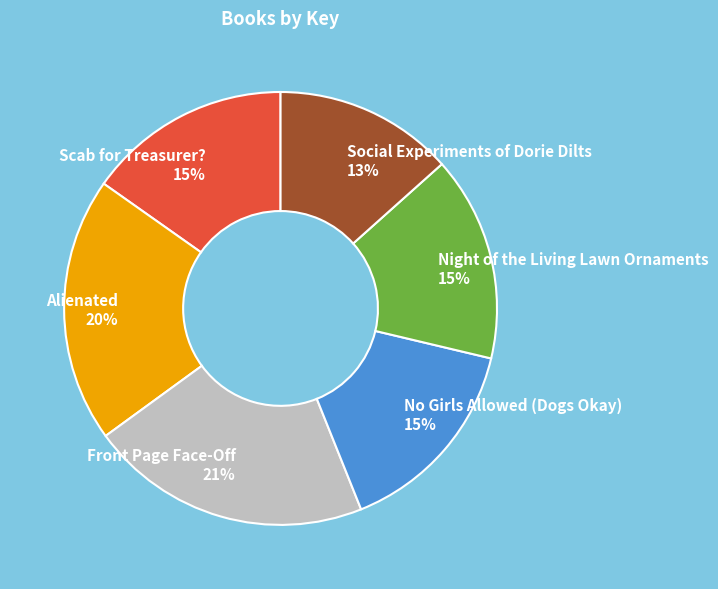

To the nearest percent, what is the average slice percentage?

17%